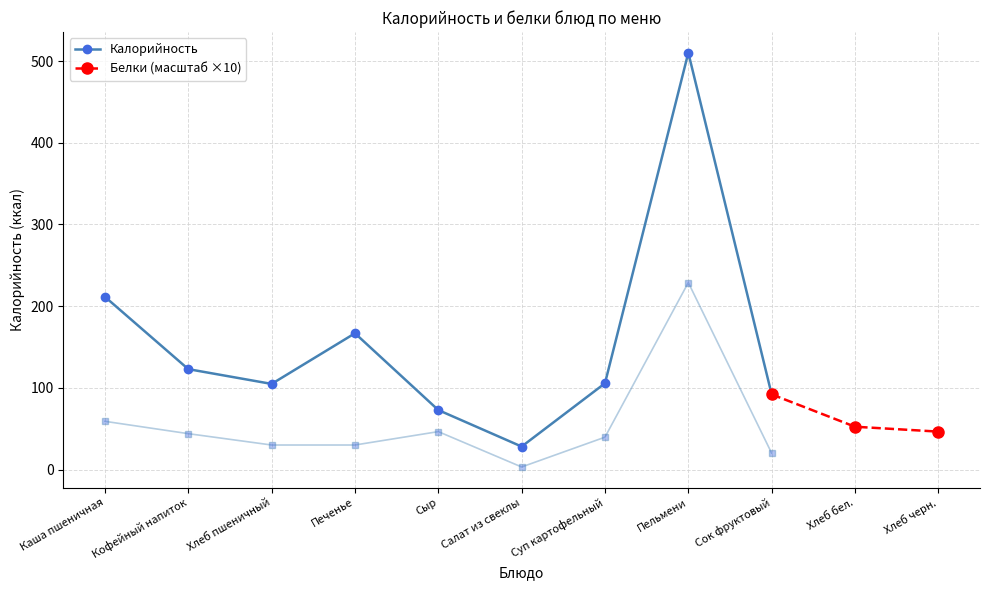

What is the value of the Калорийность point at the 5th from the left?

72.8